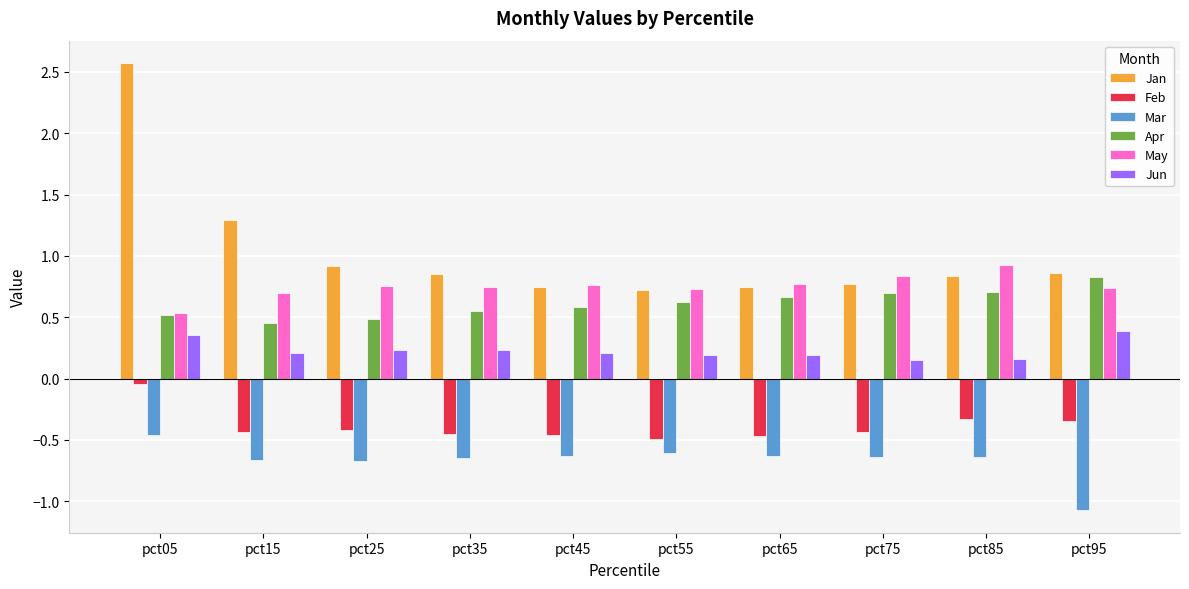

What is the spread (max minus min) of values at pct95?

1.9